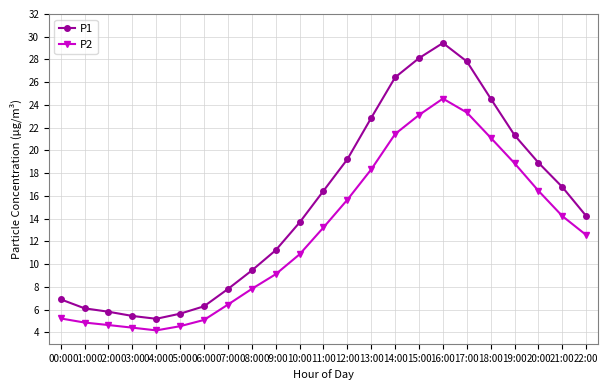

True or false: P1 and P2 cross at least once.

False